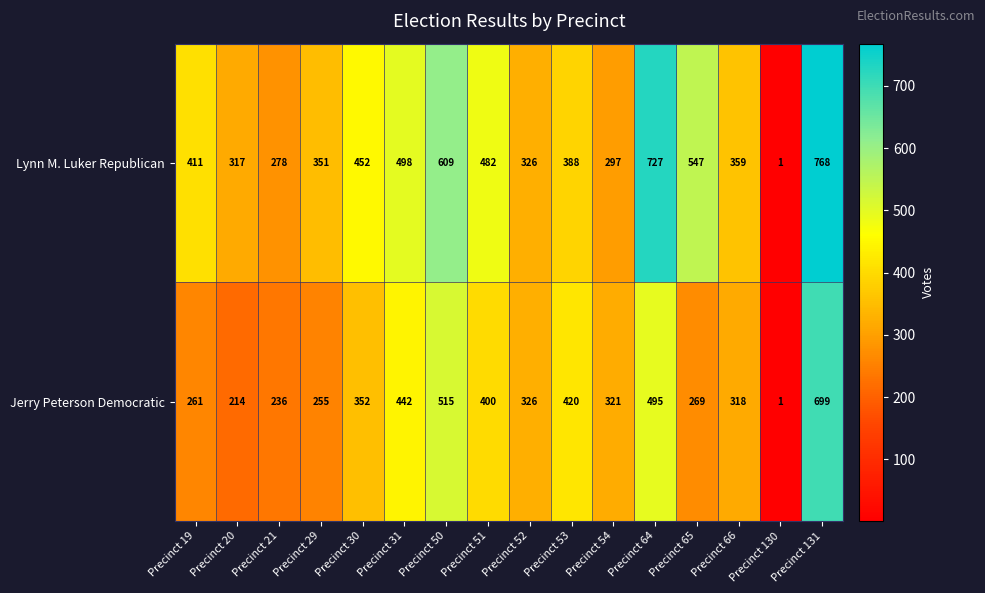

Which series has the largest total across all categories?

Lynn M. Luker Republican